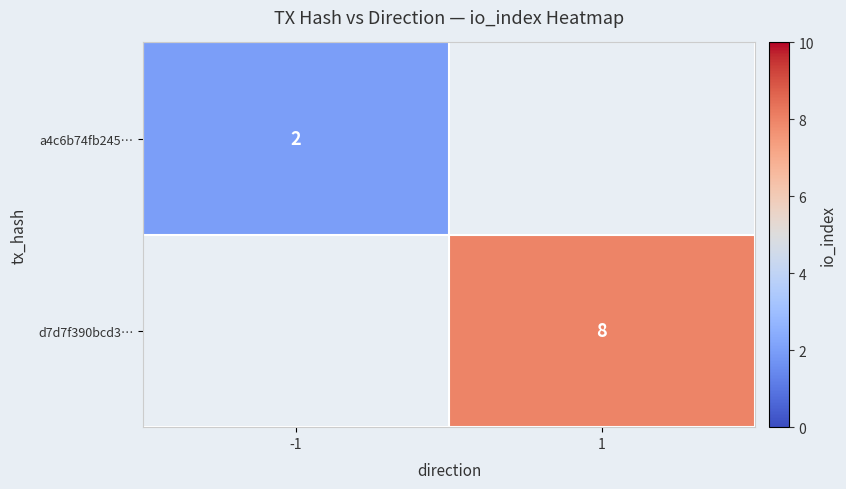

True or false: d7d7f390bcd3… has a value of 13 at 1.

False